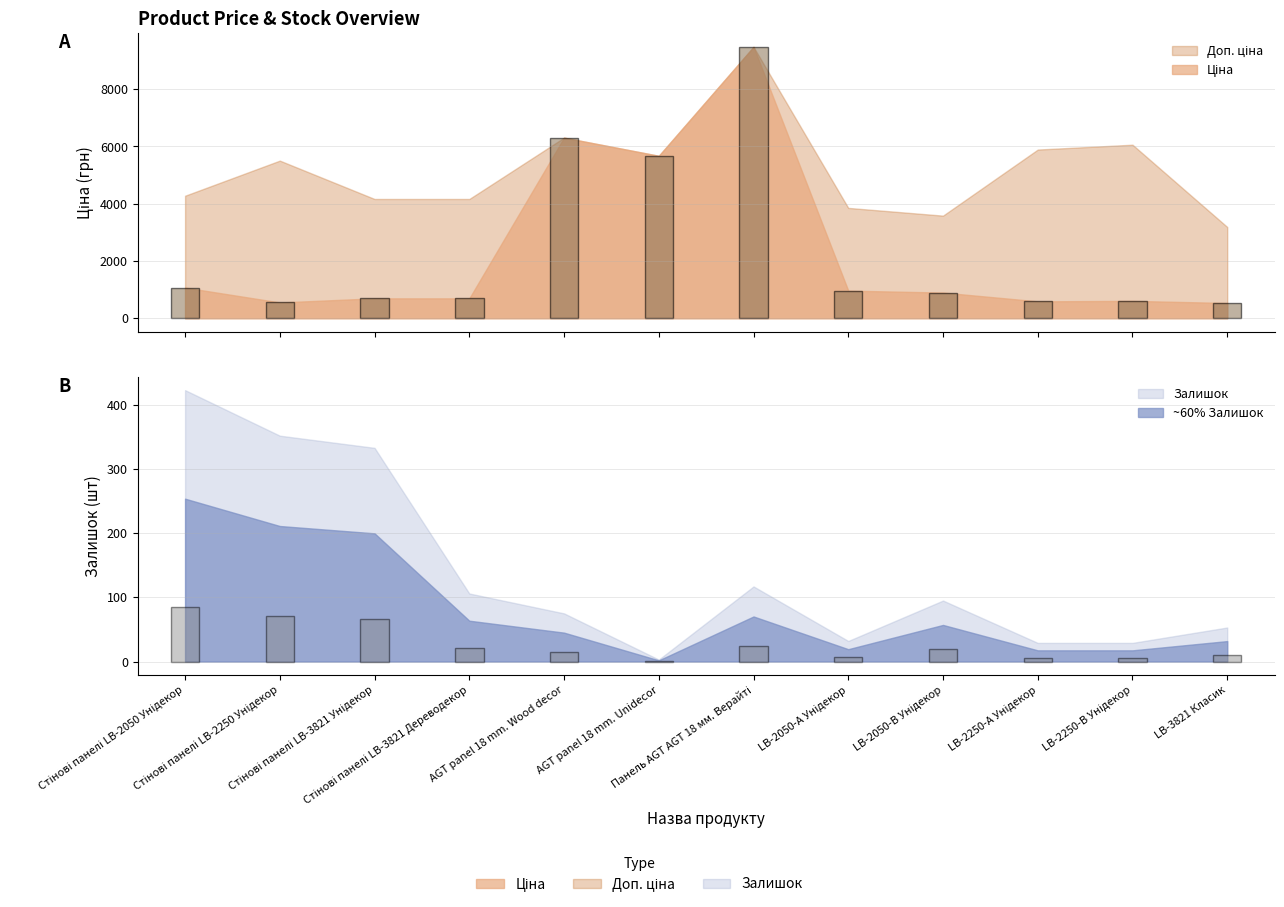

True or false: Залишок has a value of 551.6 at Стінові панелі LB-2250 Унідекор.

False